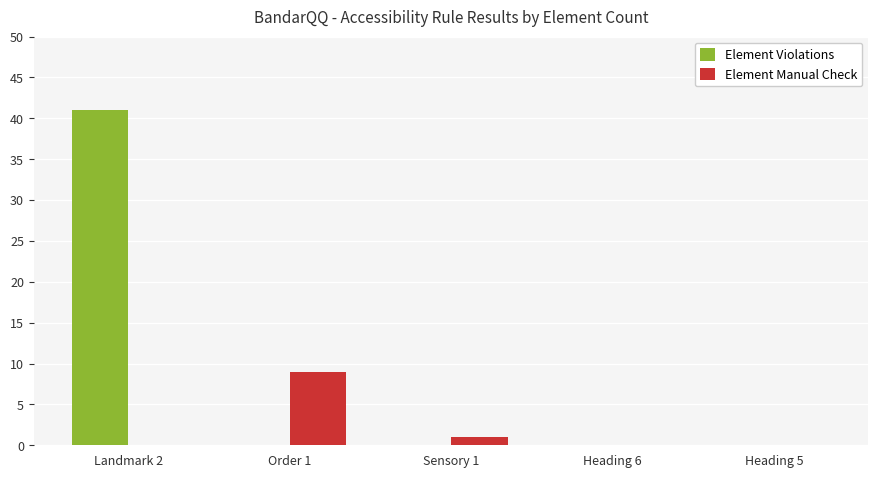

Reading right to left, extract all data points from this chart.

Element Violations: Heading 5=0	Heading 6=0	Sensory 1=0	Order 1=0	Landmark 2=41
Element Manual Check: Heading 5=0	Heading 6=0	Sensory 1=1	Order 1=9	Landmark 2=0